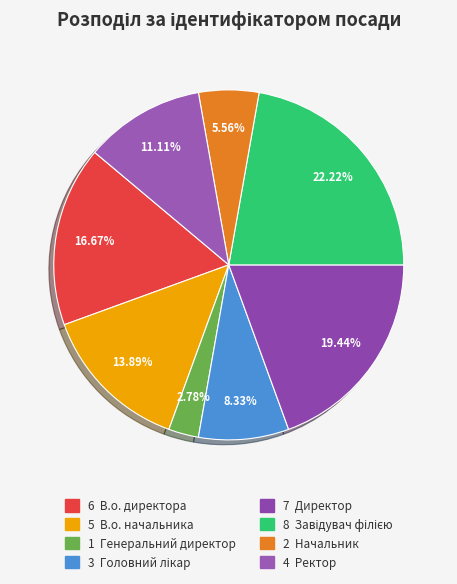

How many slices are in this pie chart?

8